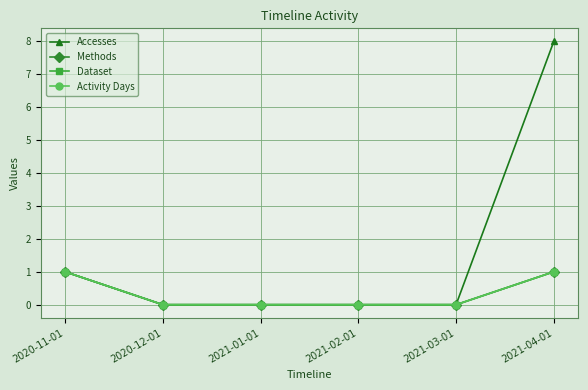

The value of Activity Days at 2021-02-01 is 0. True or false?

True